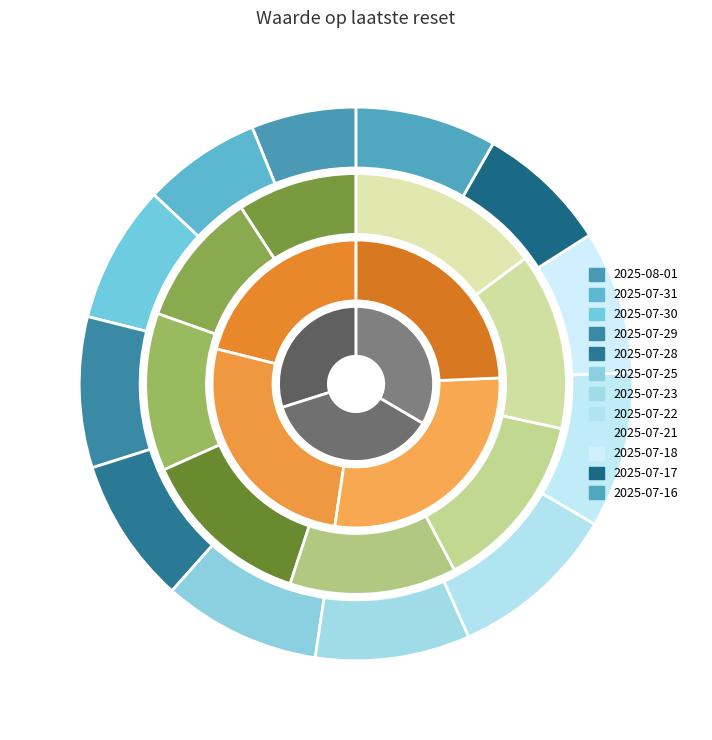

The 2025-07-18 slice represents 18% of the pie. True or false?

False